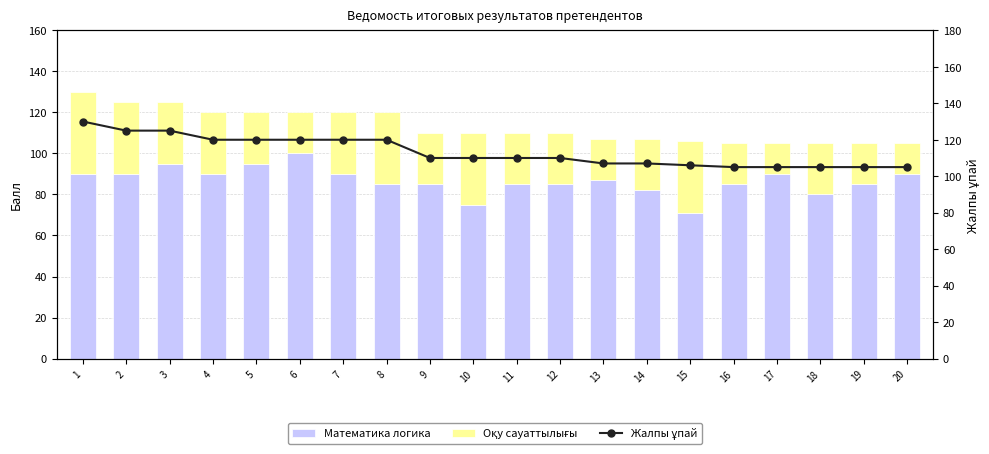

Reading left to right, extract all data points from this chart.

Математика логика: 1=90	2=90	3=95	4=90	5=95	6=100	7=90	8=85	9=85	10=75	11=85	12=85	13=87	14=82	15=71	16=85	17=90	18=80	19=85	20=90
Оқу сауаттылығы: 1=40	2=35	3=30	4=30	5=25	6=20	7=30	8=35	9=25	10=35	11=25	12=25	13=20	14=25	15=35	16=20	17=15	18=25	19=20	20=15
Жалпы ұпай: 1=130	2=125	3=125	4=120	5=120	6=120	7=120	8=120	9=110	10=110	11=110	12=110	13=107	14=107	15=106	16=105	17=105	18=105	19=105	20=105